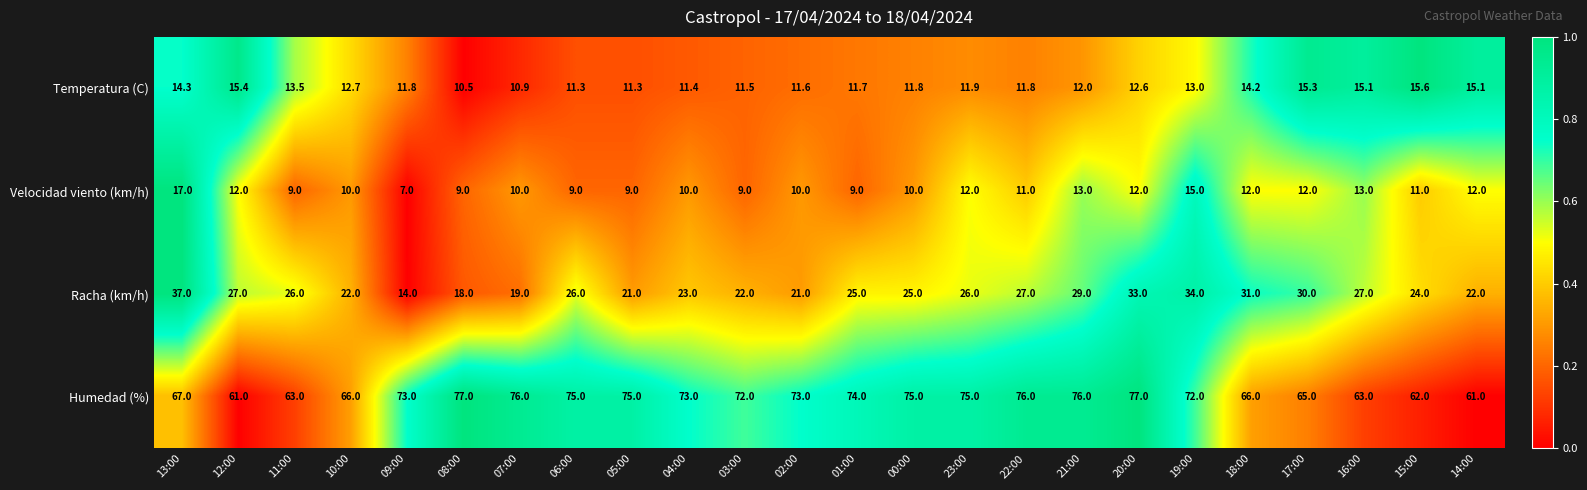

Count the number of data series in this chart.

4